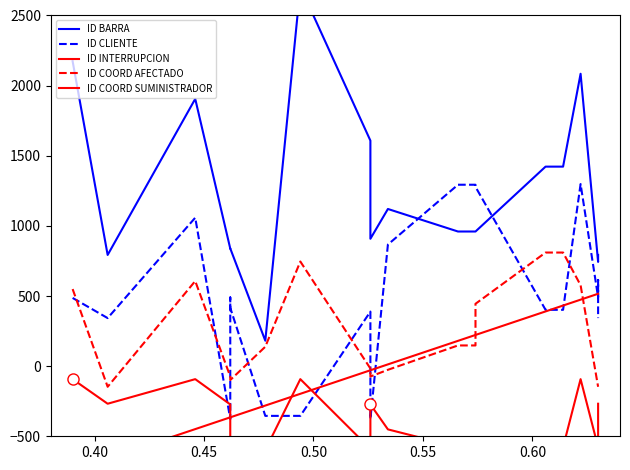

Reading left to right, what are all the values shown in this chart?

ID BARRA: 2174.0	792.8	1905.5	838.1	839.2	839.2	181.4	2704.5	1607.9	908.2	1120.6	959.9	959.9	959.9	1422.5	1422.5	2084.5	743.2	743.2	792.8
ID CLIENTE: 486.4	342.7	1058.4	-377.4	489.8	415.8	-354.5	-354.5	389.0	-377.4	866.9	1293.4	1293.4	1278.2	401.6	401.6	1298.2	491.4	614.2	342.7
ID INTERRUPCION: -742.6	-658.6	-448.9	-365.0	-365.0	-365.0	-281.1	-197.2	-29.4	-29.4	12.6	180.4	222.3	222.3	390.2	432.1	474.1	516.0	516.0	516.0
ID COORD AFECTADO: 549.6	-147.1	606.7	-74.0	-99.1	-99.1	138.4	746.0	-16.9	-74.0	-26.0	147.6	147.6	444.5	810.0	810.0	577.0	-147.1	-147.1	-147.1
ID COORD SUMINISTRADOR: -92.7	-267.9	-92.7	-273.0	-597.9	-577.5	-597.9	-92.7	-590.3	-273.0	-450.8	-577.5	-577.5	-577.5	-577.5	-577.5	-92.7	-577.5	-267.9	-267.9